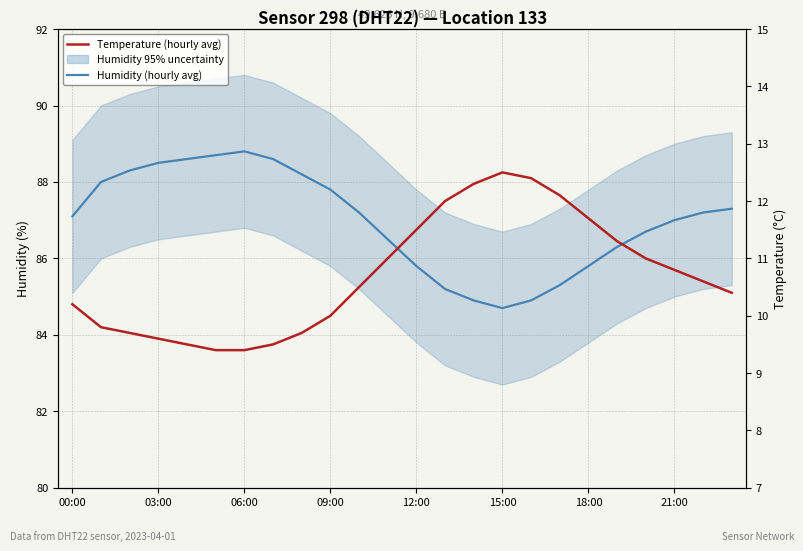

True or false: Temperature (hourly avg) and Humidity (hourly avg) cross at least once.

False